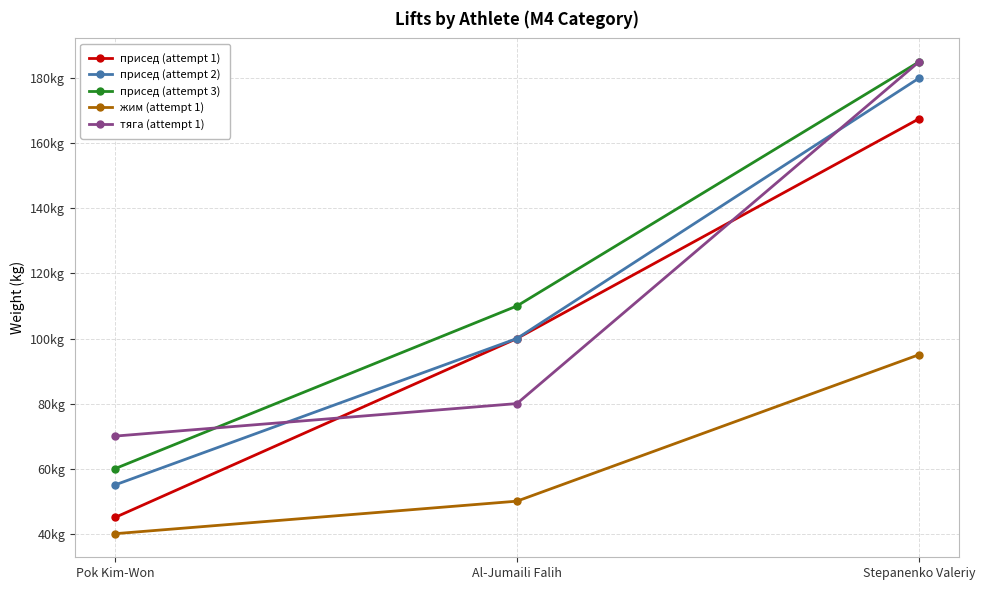

Which series has the largest range (max minus min)?

присед (attempt 2)